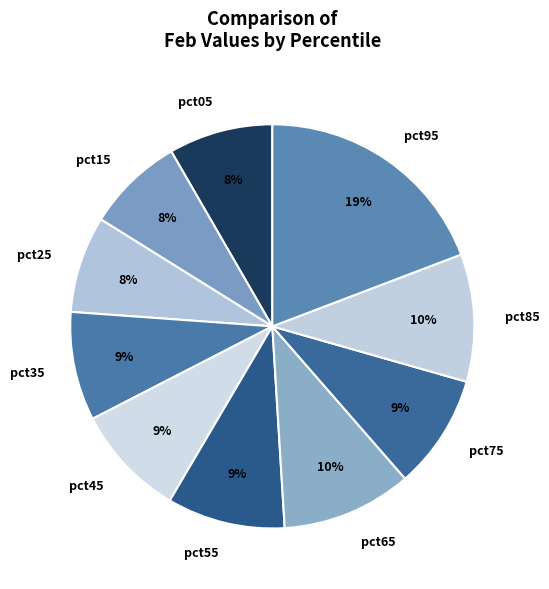

To the nearest percent, what portion does pct05 represent?

8%